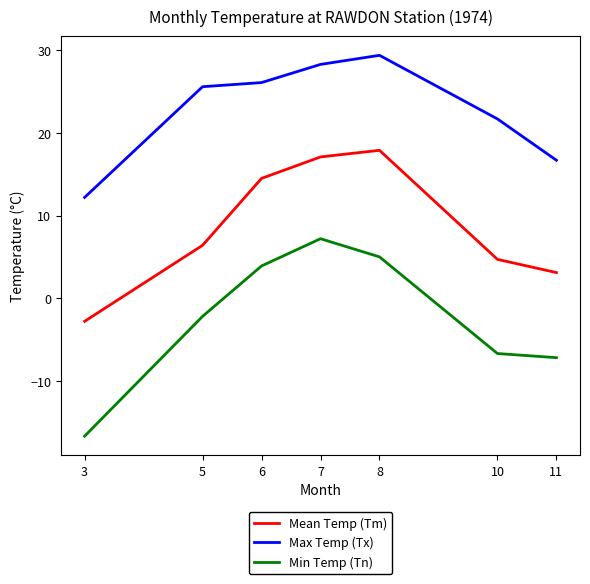

True or false: Max Temp (Tx) has a value of 30.5 at 10.

False